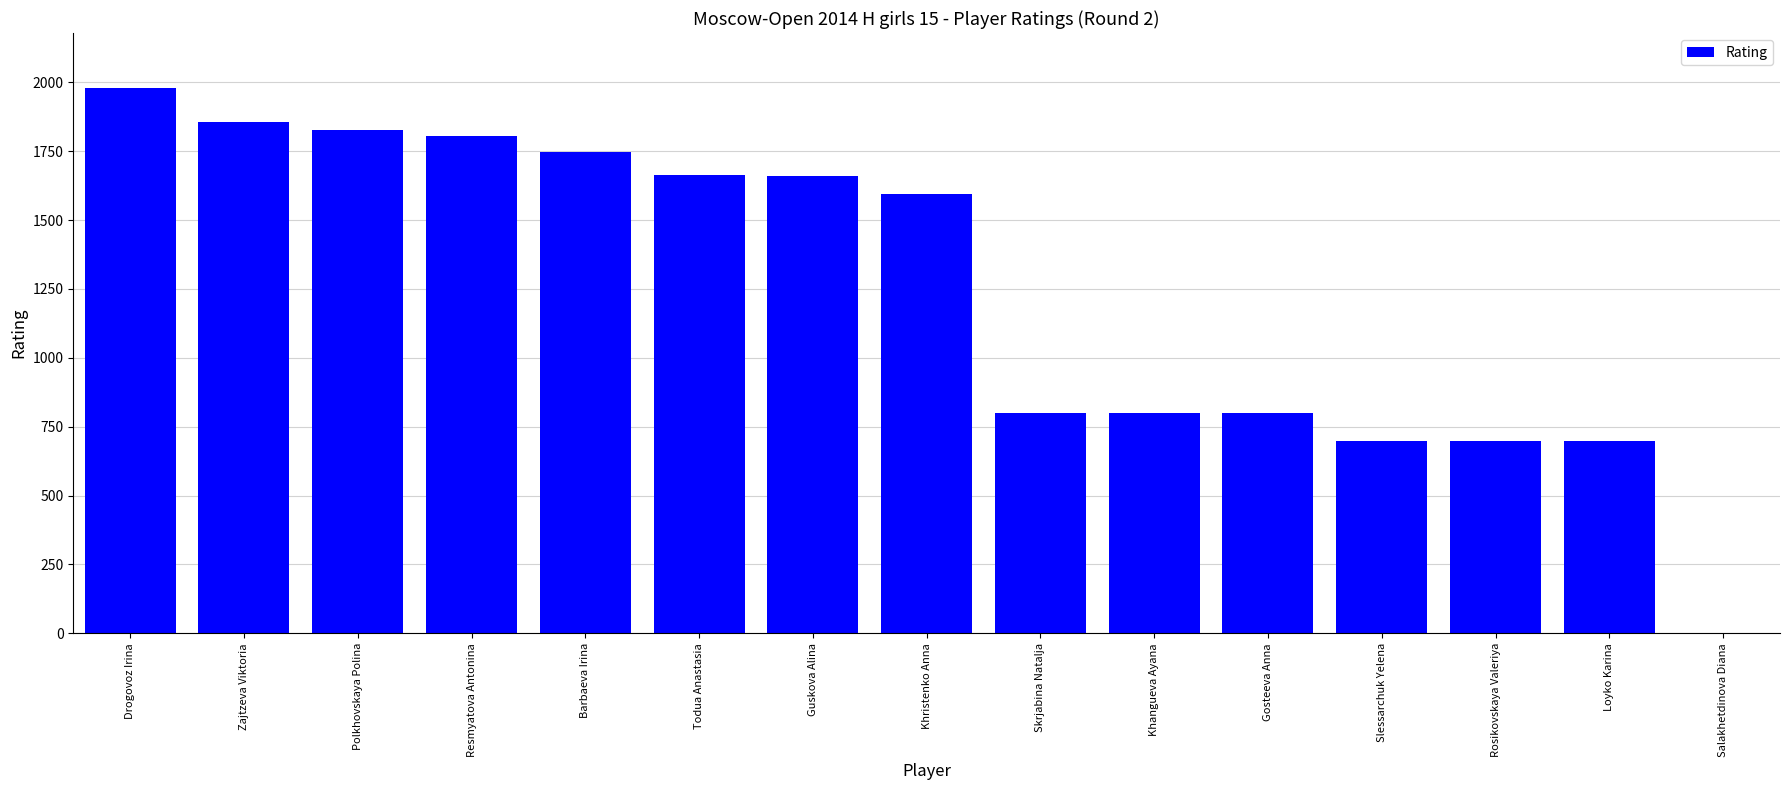

What is the approximate value at Resmyatova Antonina, to the nearest 100?

1800